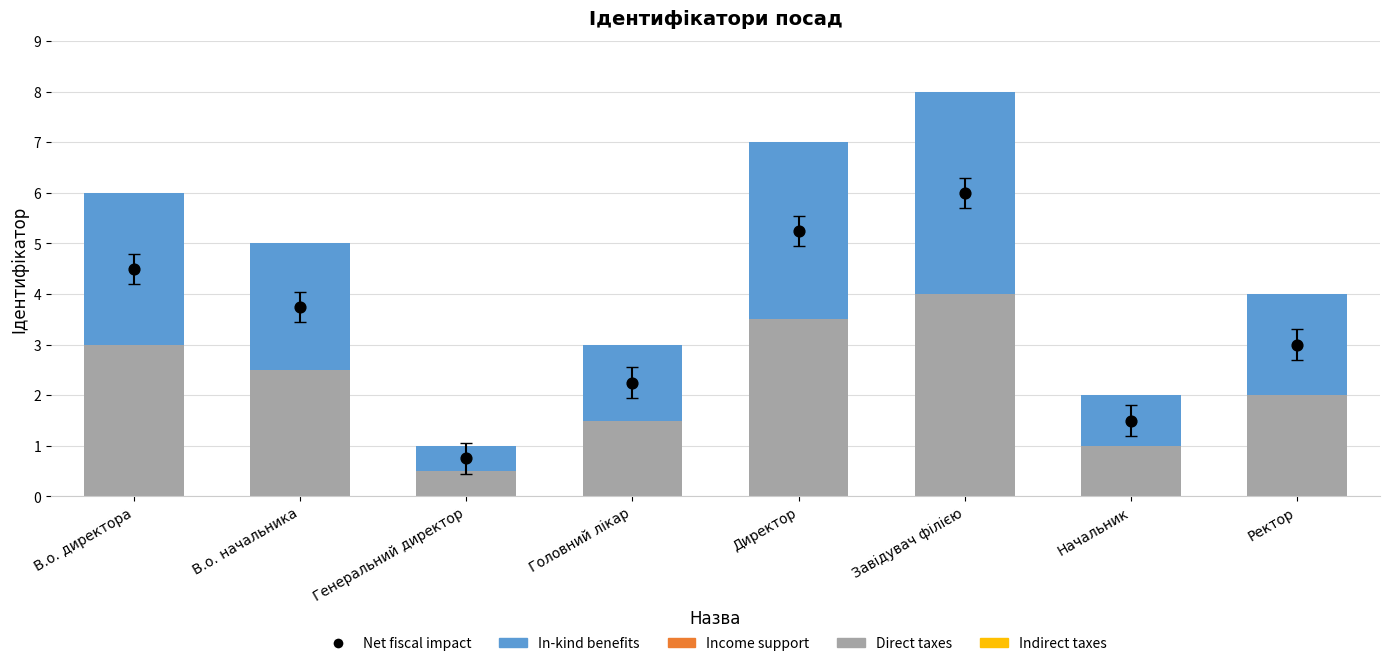

What is the total value across all series at В.о. начальника?

8.8